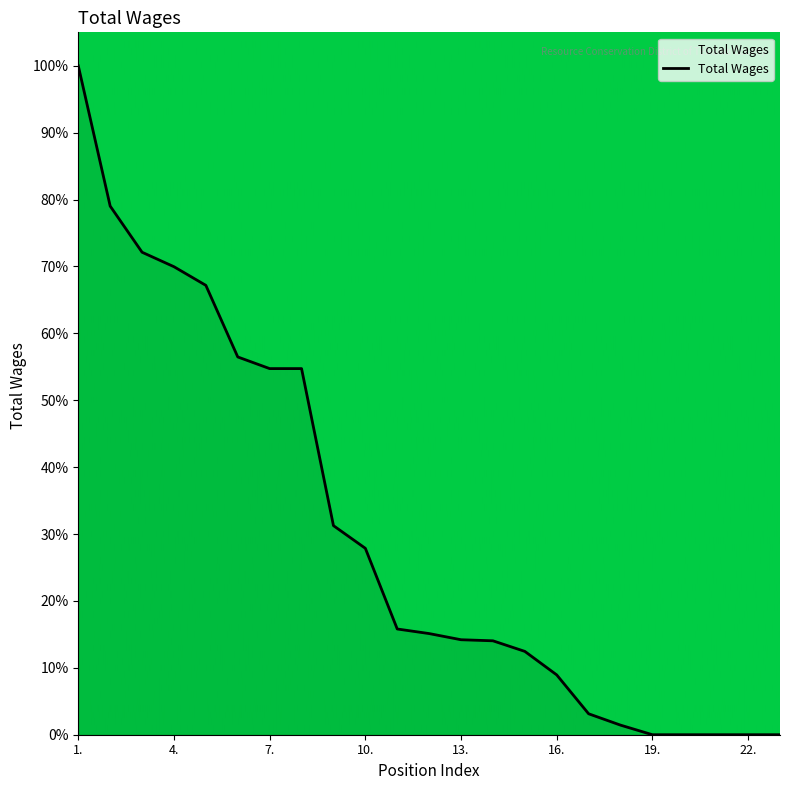

What is the greatest value displayed?

100.0